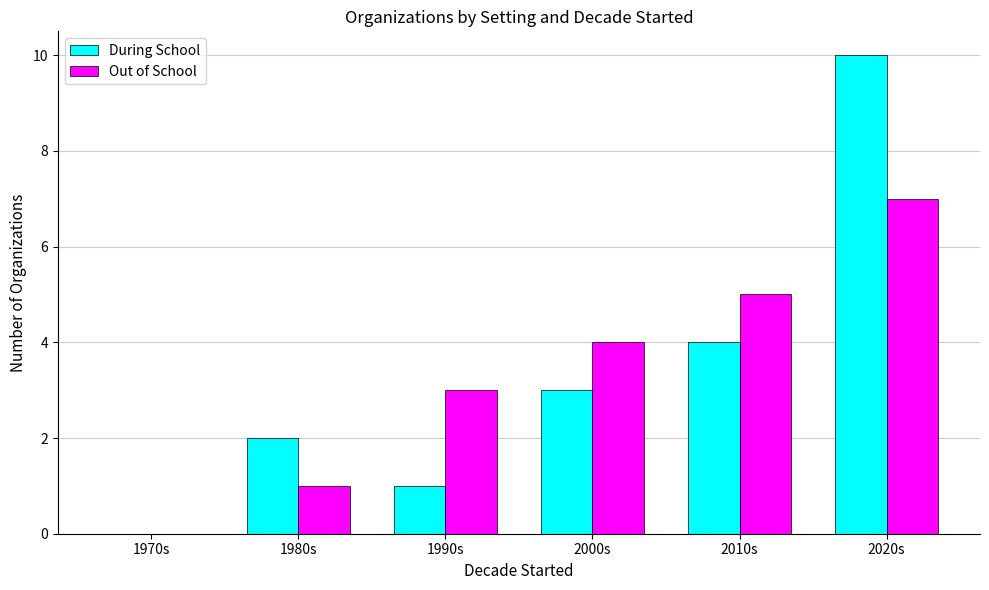

The Out of School series shows 0 at 1970s. True or false?

True